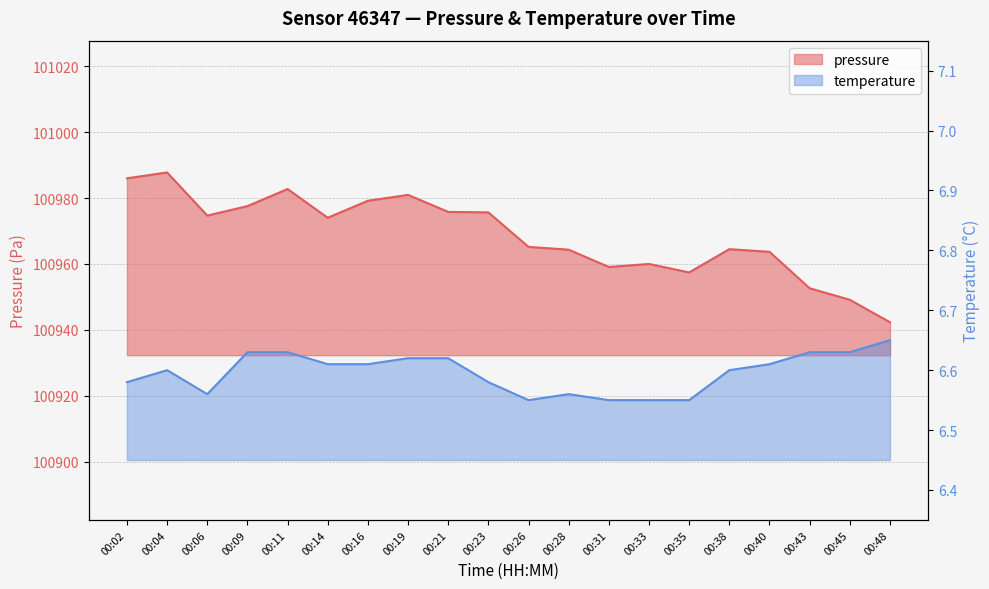

True or false: temperature has more than 1 points higher than both neighbors.

True